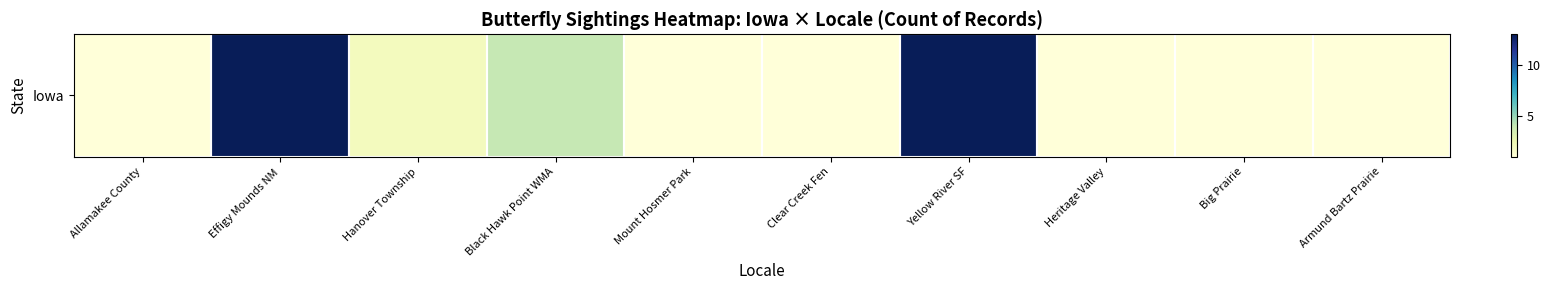

List the labels in order of value, largest first.

Effigy Mounds NM, Yellow River SF, Black Hawk Point WMA, Hanover Township, Allamakee County, Mount Hosmer Park, Clear Creek Fen, Heritage Valley, Big Prairie, Armund Bartz Prairie